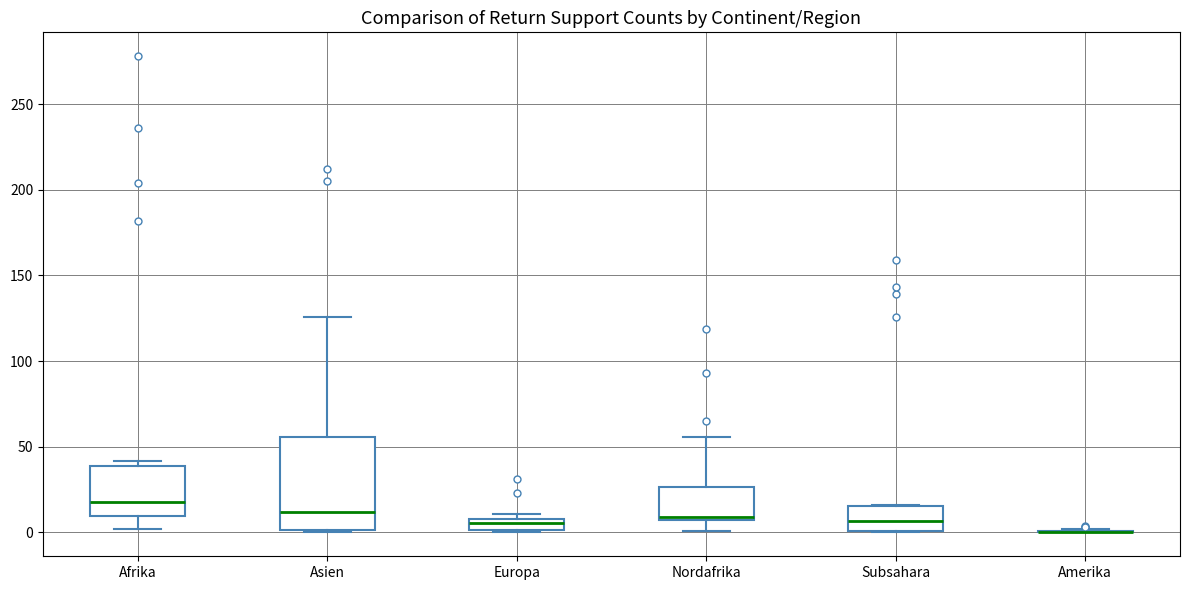

Where does the median line of the box for Nordafrika sit on the y-axis? The values are not printed on the chart, so give them approximately, as read against the axis.

10